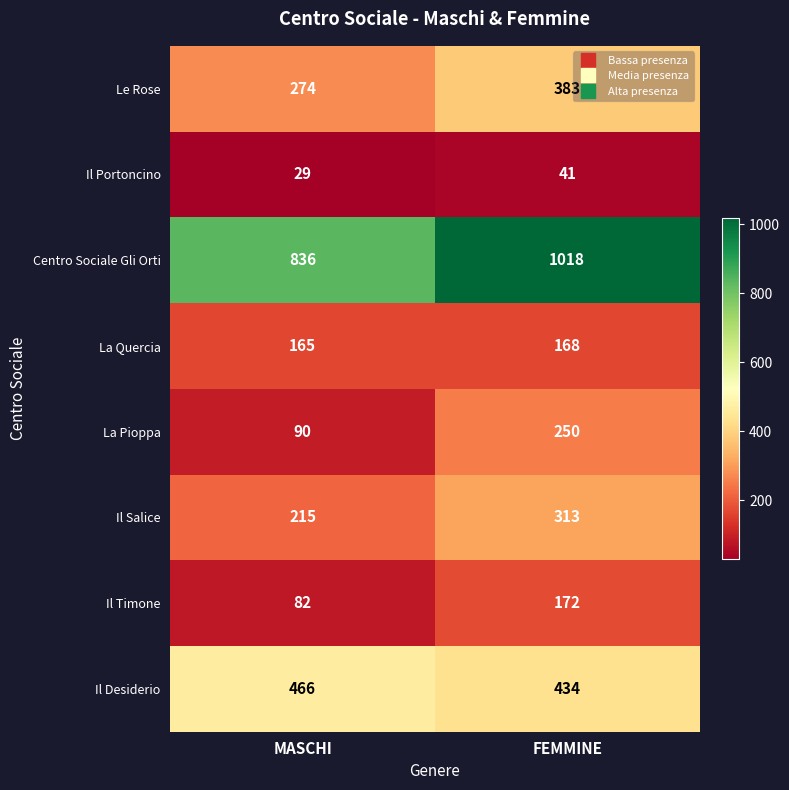

What is the difference between the maximum and minimum values in the Il Timone series?

90